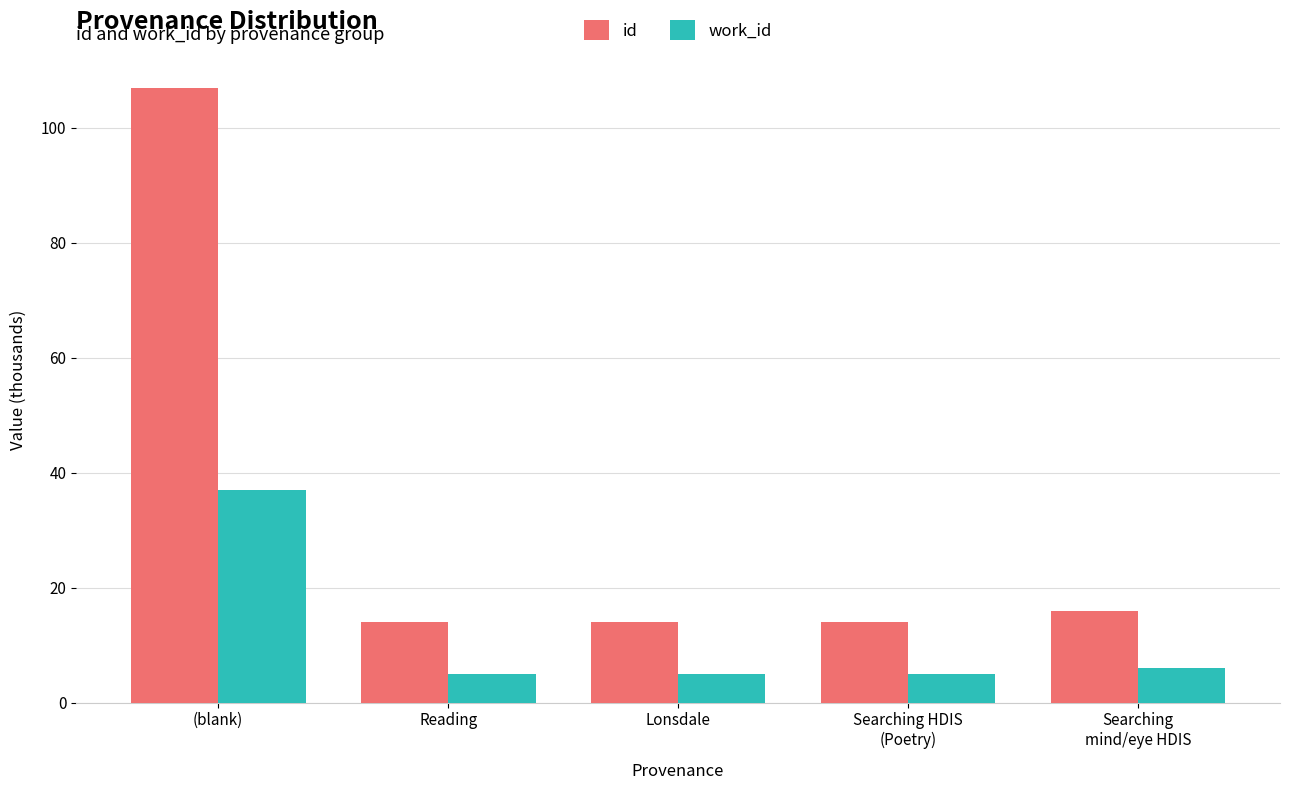

What are all the series names shown in the legend?

id, work_id